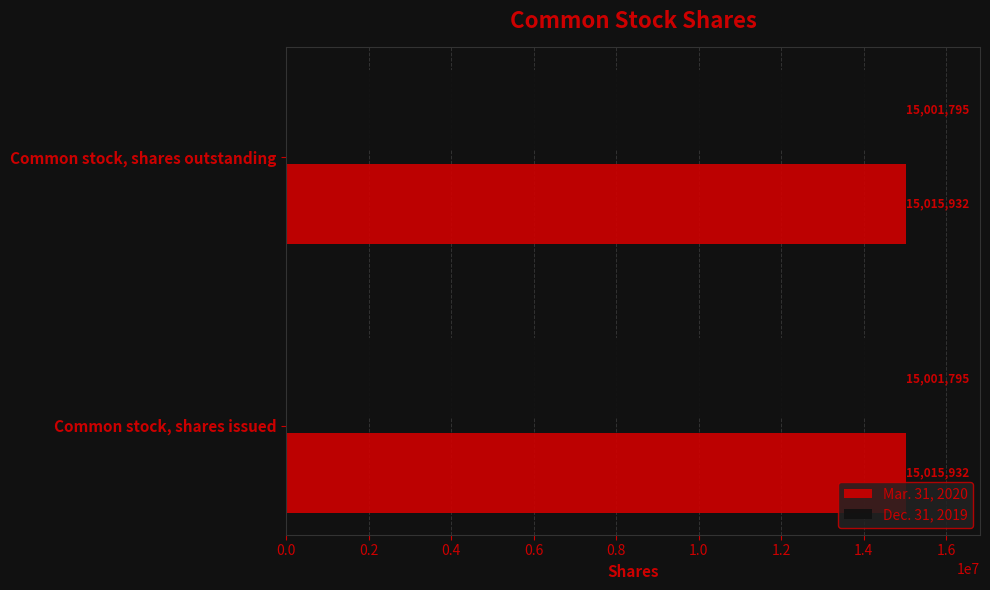

List the series in order of their peak value, lowest first.

Dec. 31, 2019, Mar. 31, 2020